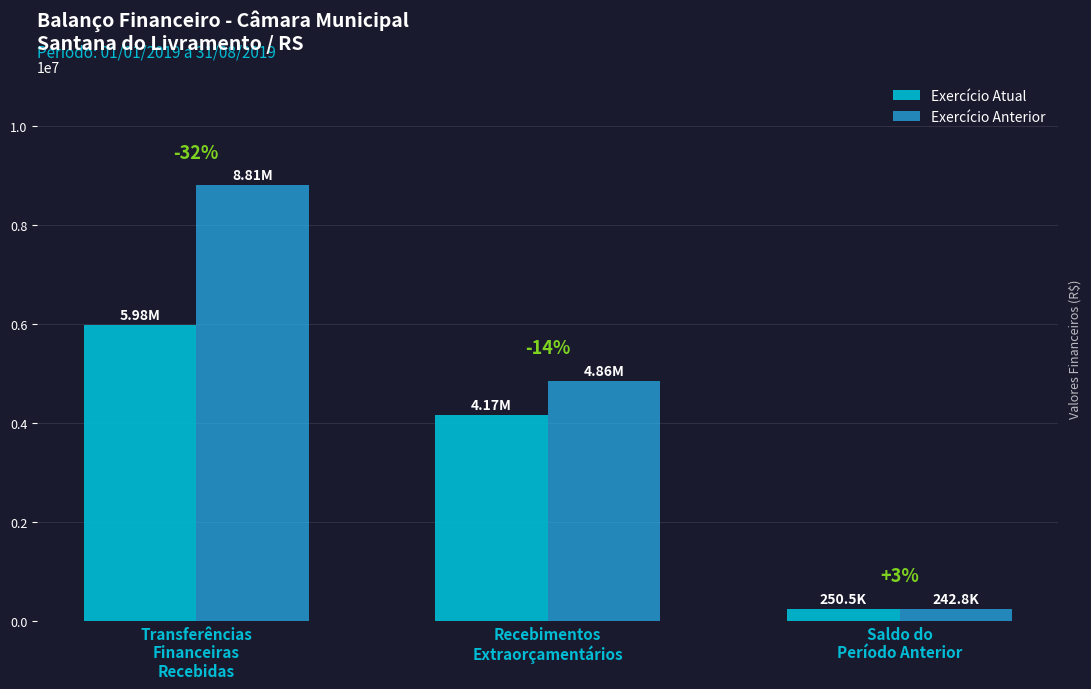

True or false: Exercício Atual has a value of 4173069.5 at Recebimentos
Extraorçamentários.

True